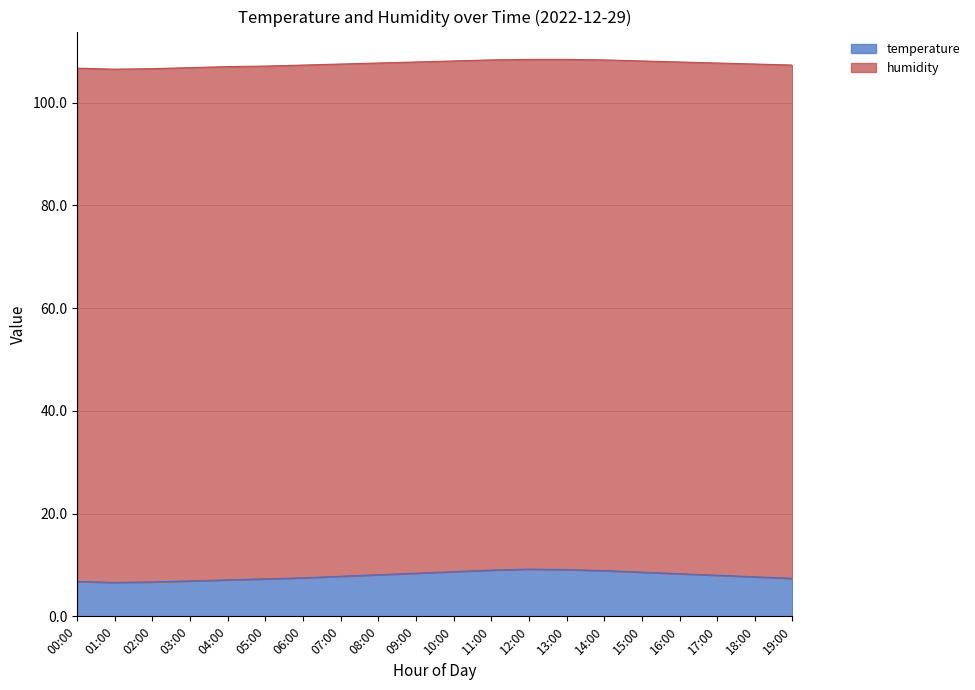

What is the label of the 20th point from the left?

19:00